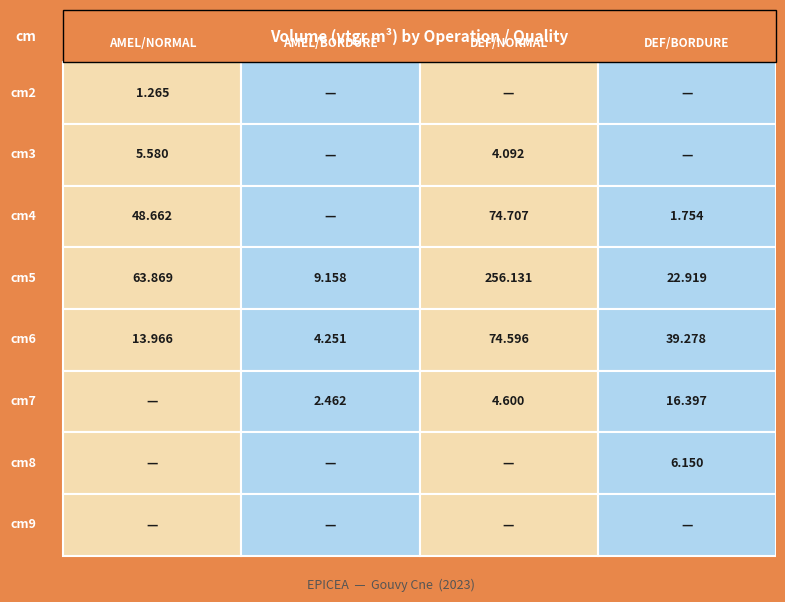

Which series has the largest total across all categories?

DEFINITIVE_NORMAL